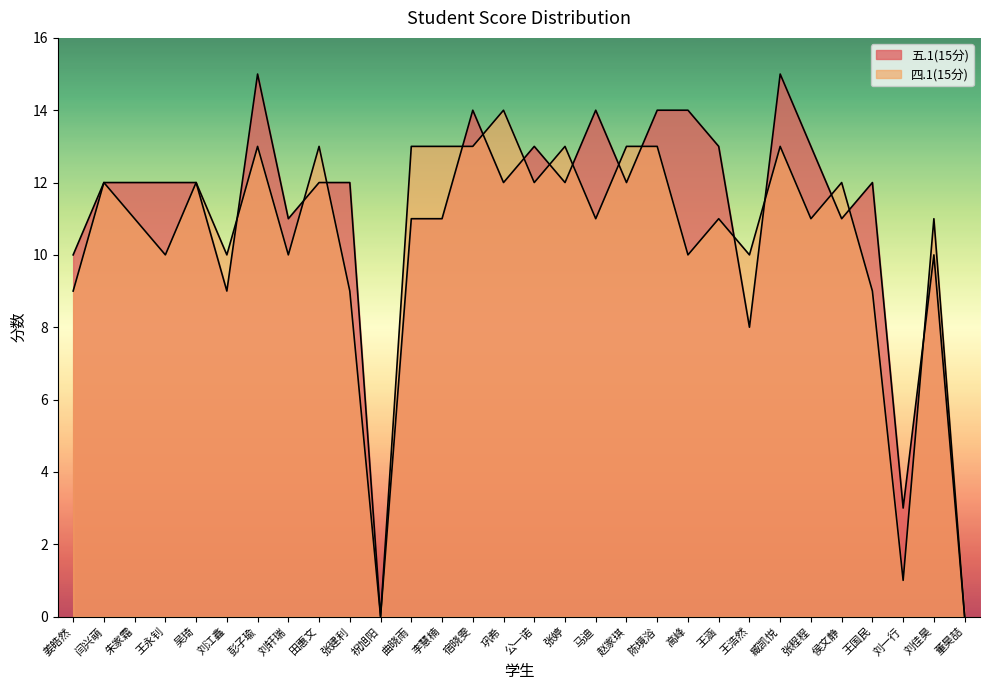

True or false: 五.1(15分) and 四.1(15分) cross at least once.

True